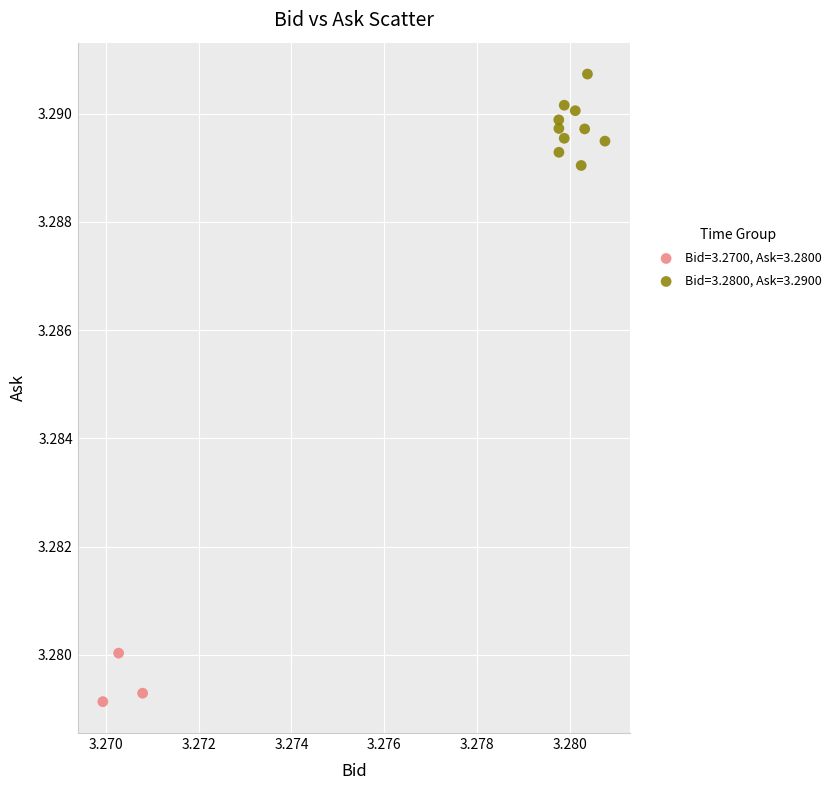

Which series has the largest Y range (max minus min)?

Bid=3.2800, Ask=3.2900